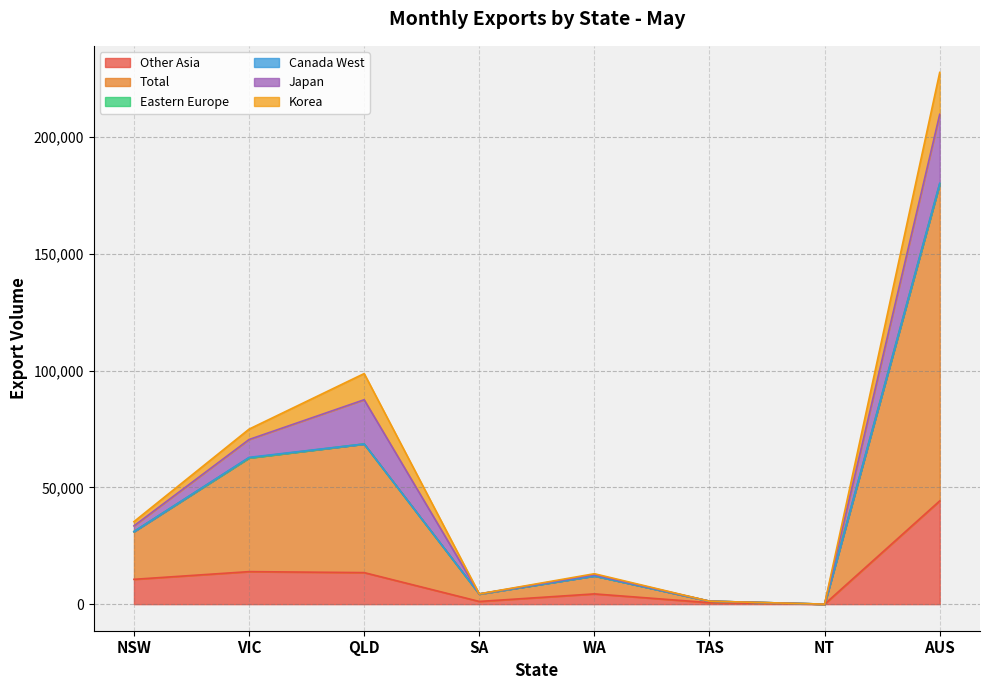

What is the difference between the Other Asia values at NSW and TAS?

9994